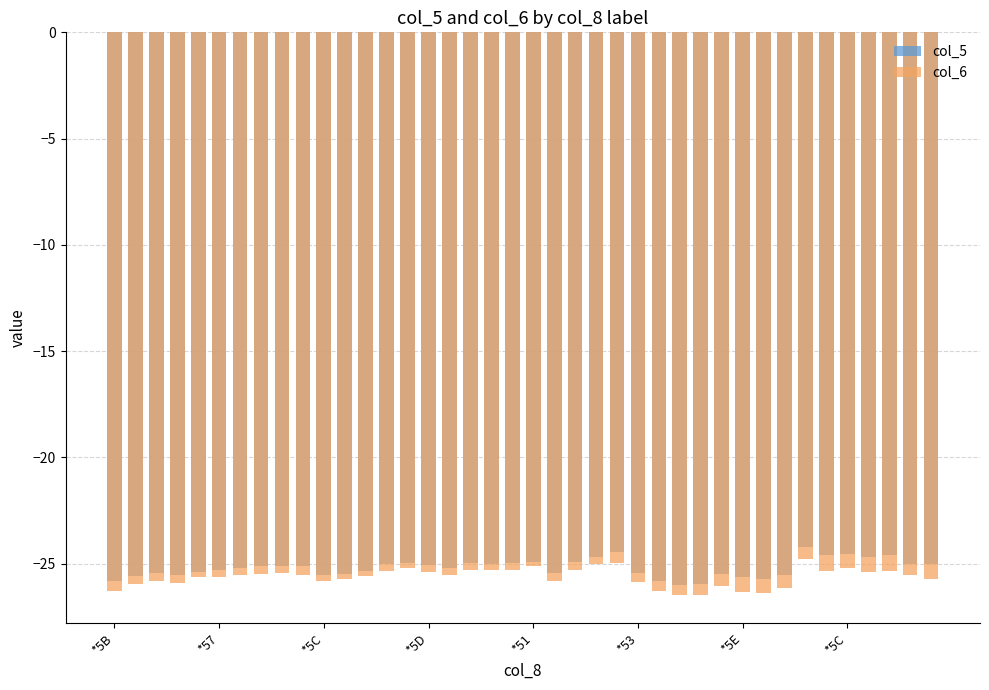

At which category is the sum across all series the highest?

33